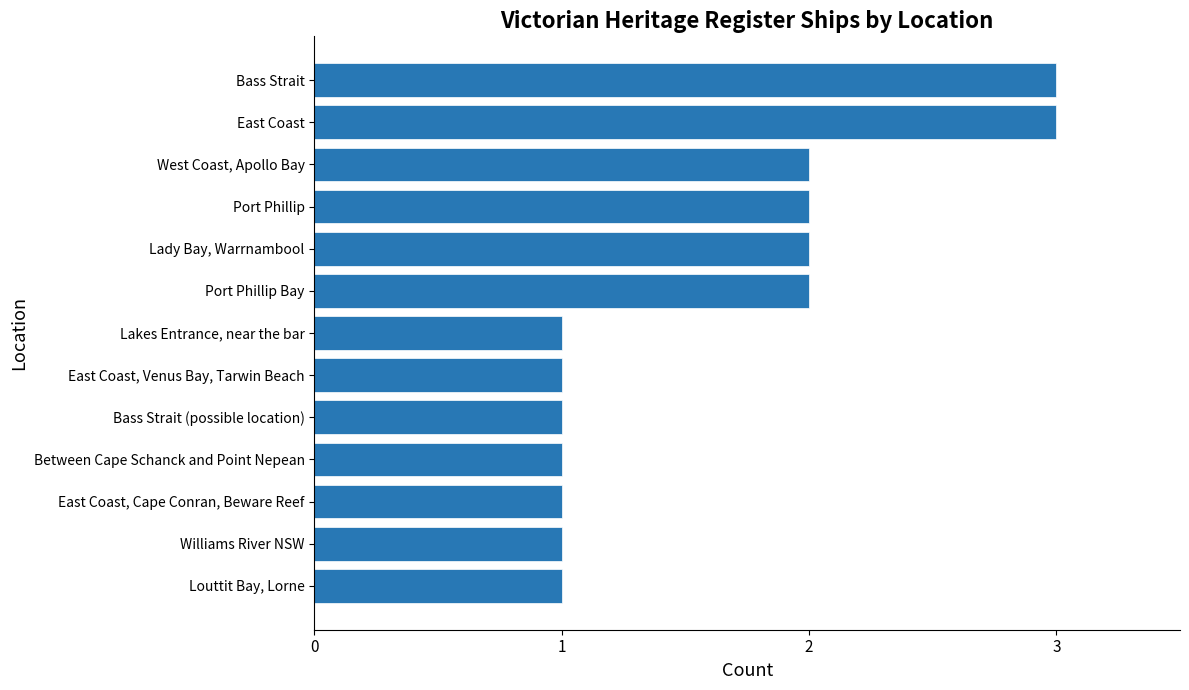

What is the change in value from Louttit Bay, Lorne to East Coast?

+2